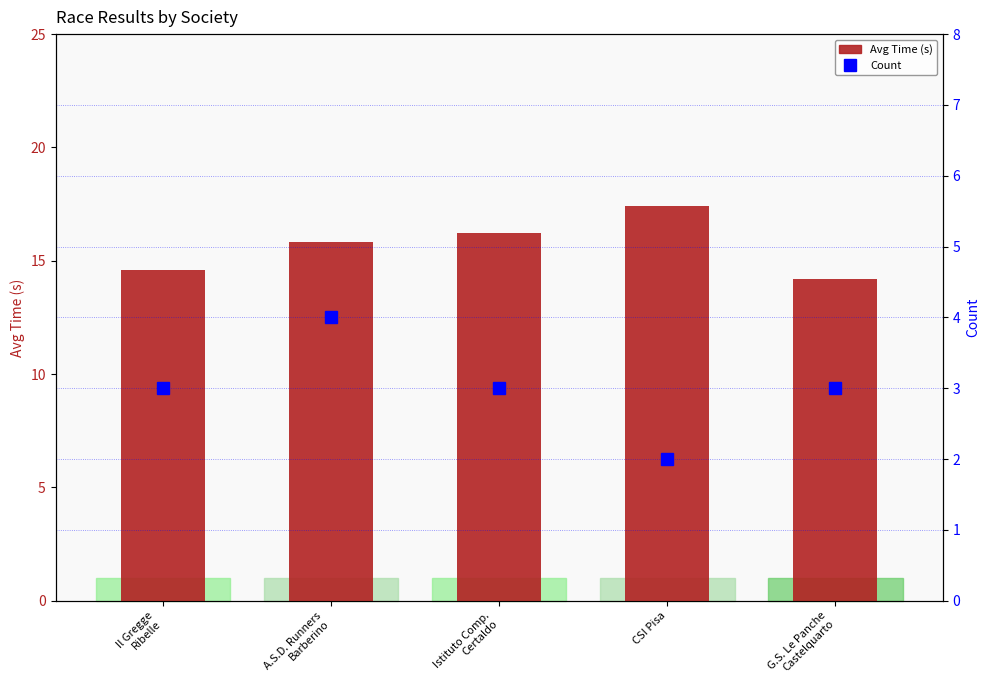

Reading left to right, extract all data points from this chart.

Avg Time (s): 14.6	15.8	16.2	17.4	14.2
Count: 3.0	4.0	3.0	2.0	3.0